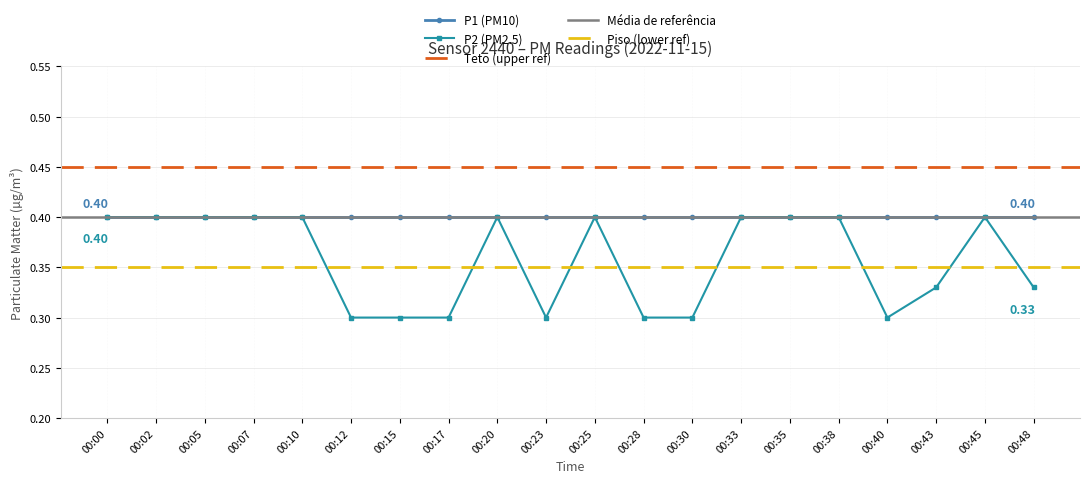

Reading right to left, extract all data points from this chart.

00:48=0.3	00:45=0.4	00:43=0.3	00:40=0.3	00:38=0.4	00:35=0.4	00:33=0.4	00:30=0.3	00:28=0.3	00:25=0.4	00:23=0.3	00:20=0.4	00:17=0.3	00:15=0.3	00:12=0.3	00:10=0.4	00:07=0.4	00:05=0.4	00:02=0.4	00:00=0.4